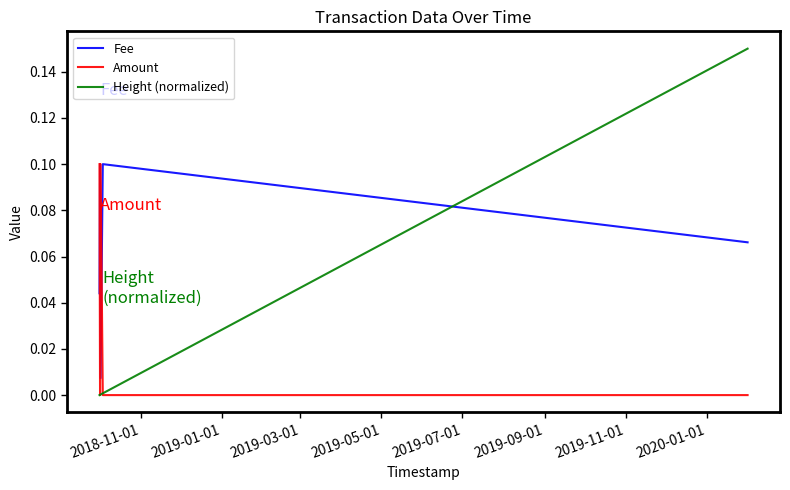

What is the sum of all Height (normalized) values?

0.2